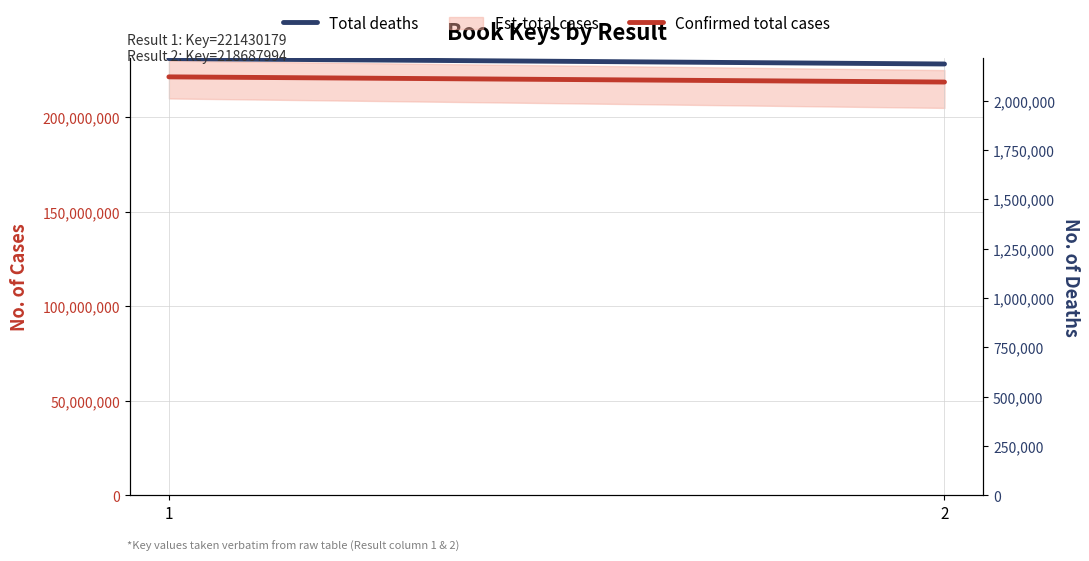

How many lines are shown in the chart?

2